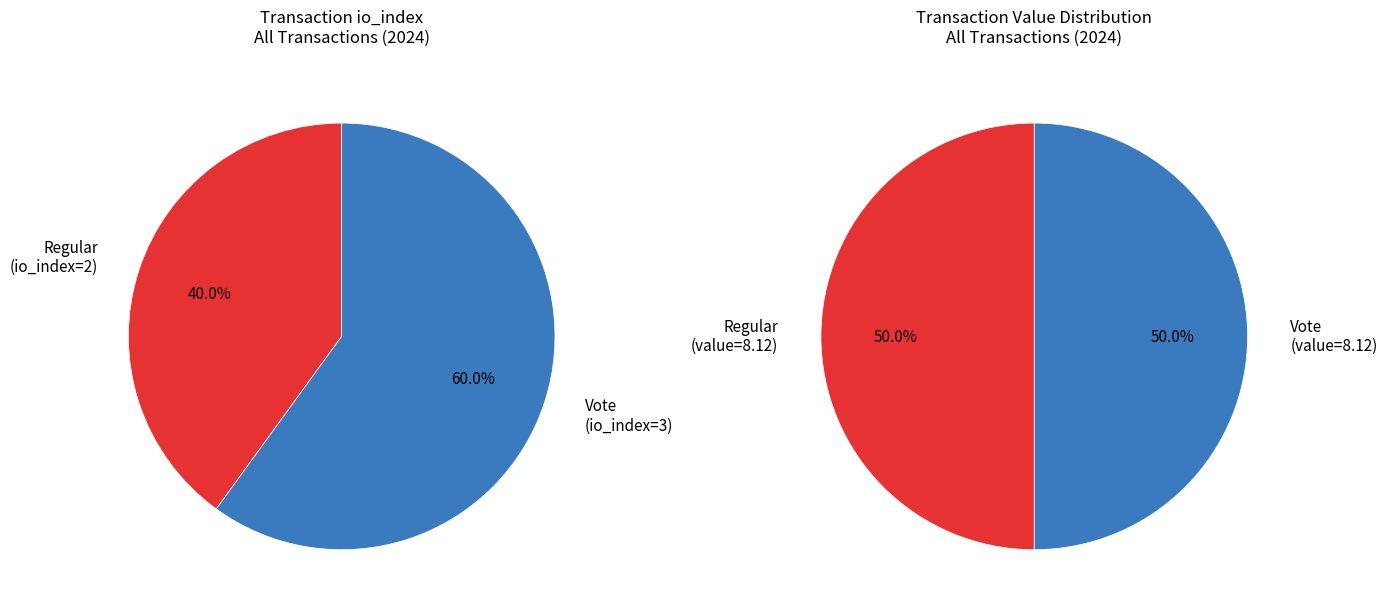

To the nearest percent, what is the difference between the largest and smallest slice percentages?

20%